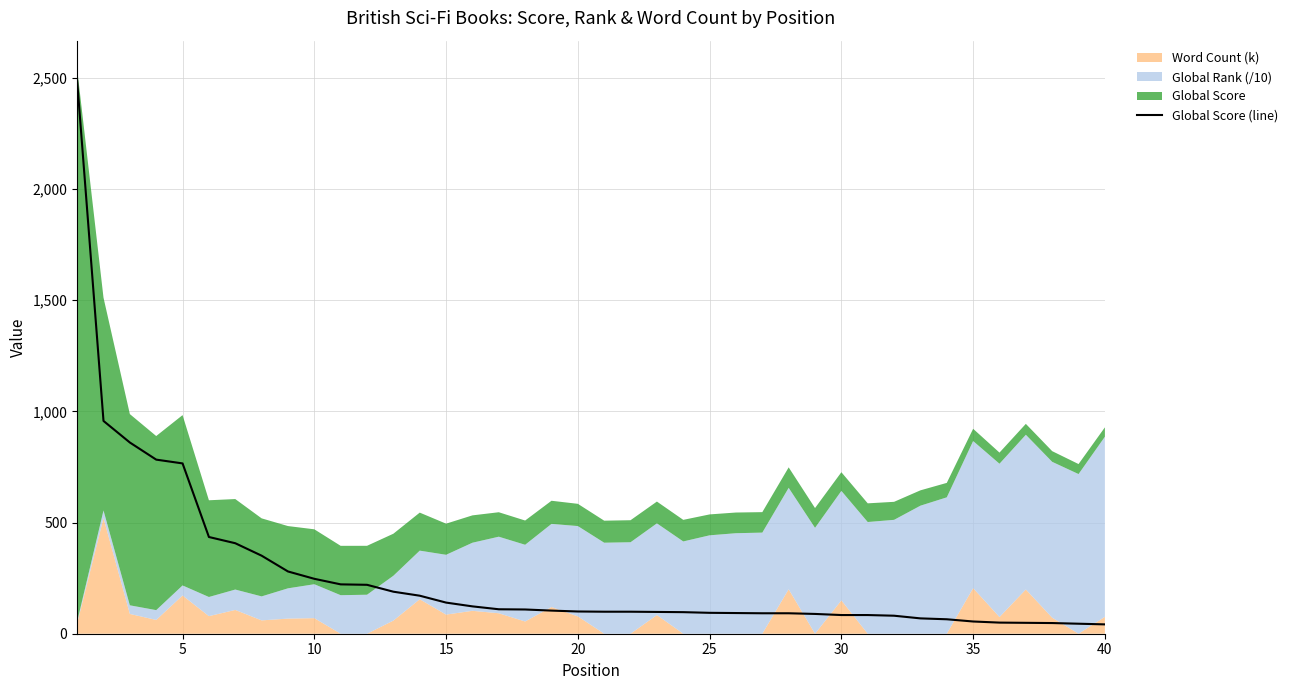

What is the highest value of the Global Score (line) series?

2486